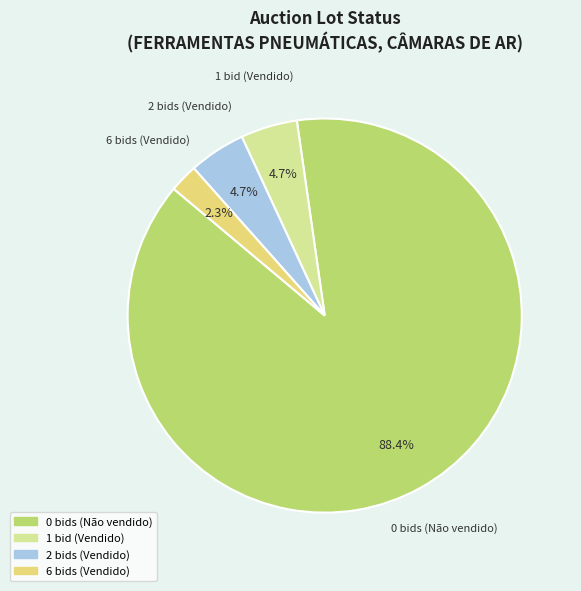

Is there any slice that represents more than half of the pie?

Yes